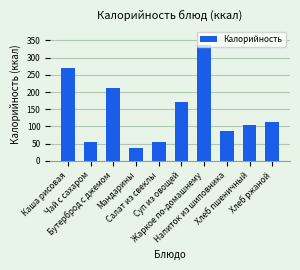

What is the minimum value shown in the chart?

38.0